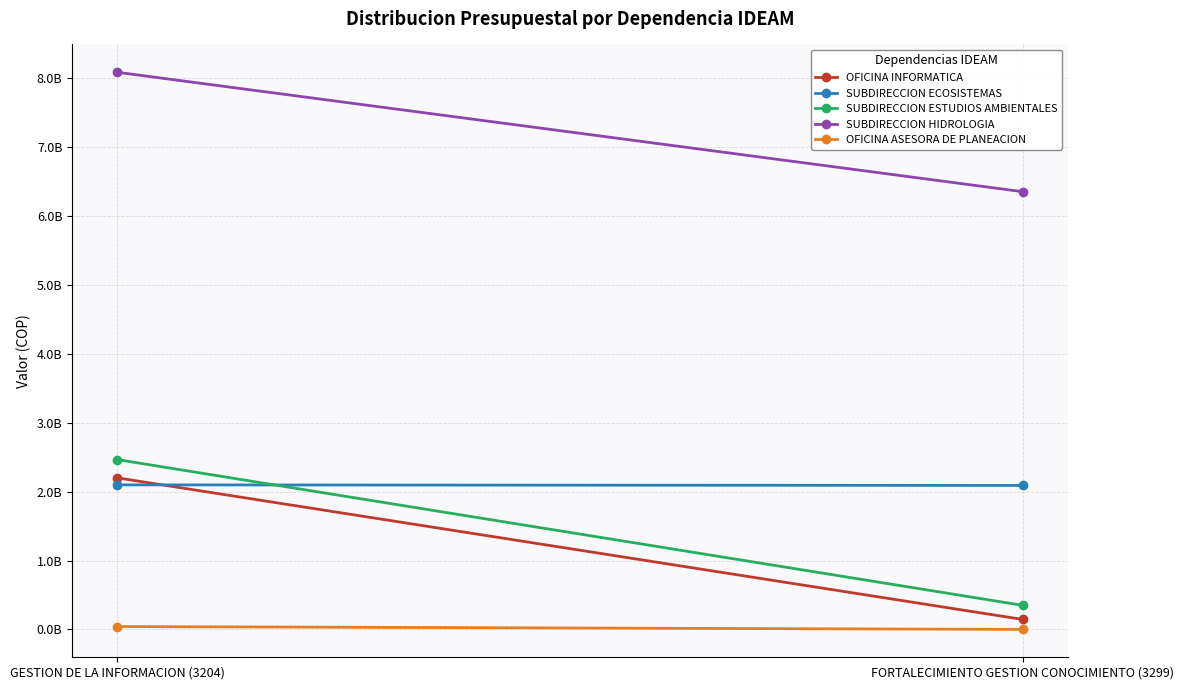

What is the sum of the SUBDIRECCION HIDROLOGIA values at FORTALECIMIENTO GESTION CONOCIMIENTO (3299) and GESTION DE LA INFORMACION (3204)?

14443248058